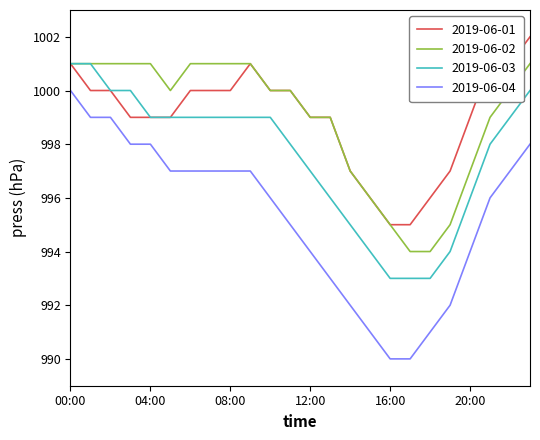

What is the minimum value for 2019-06-04?

990